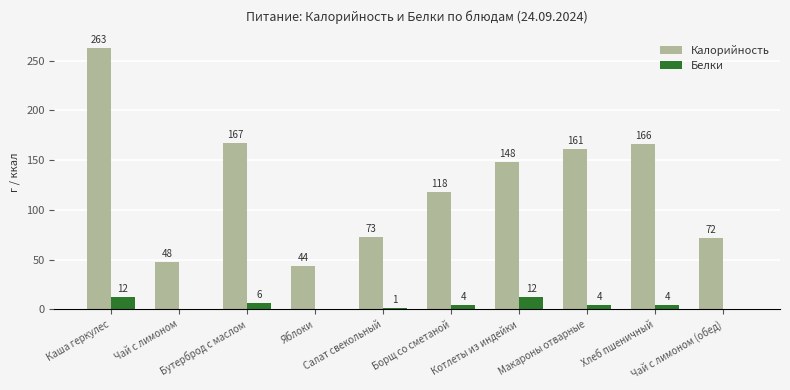

What is the total value across all series at Салат свекольный?

74